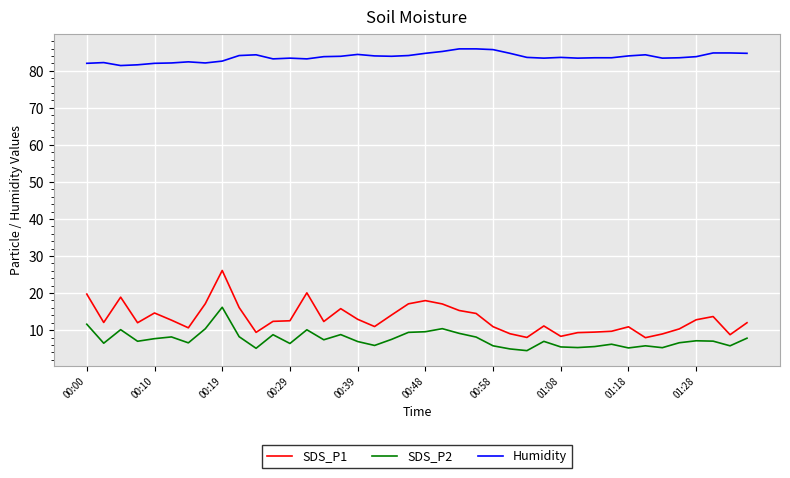

Does the chart display data point markers on the line(s)?

No